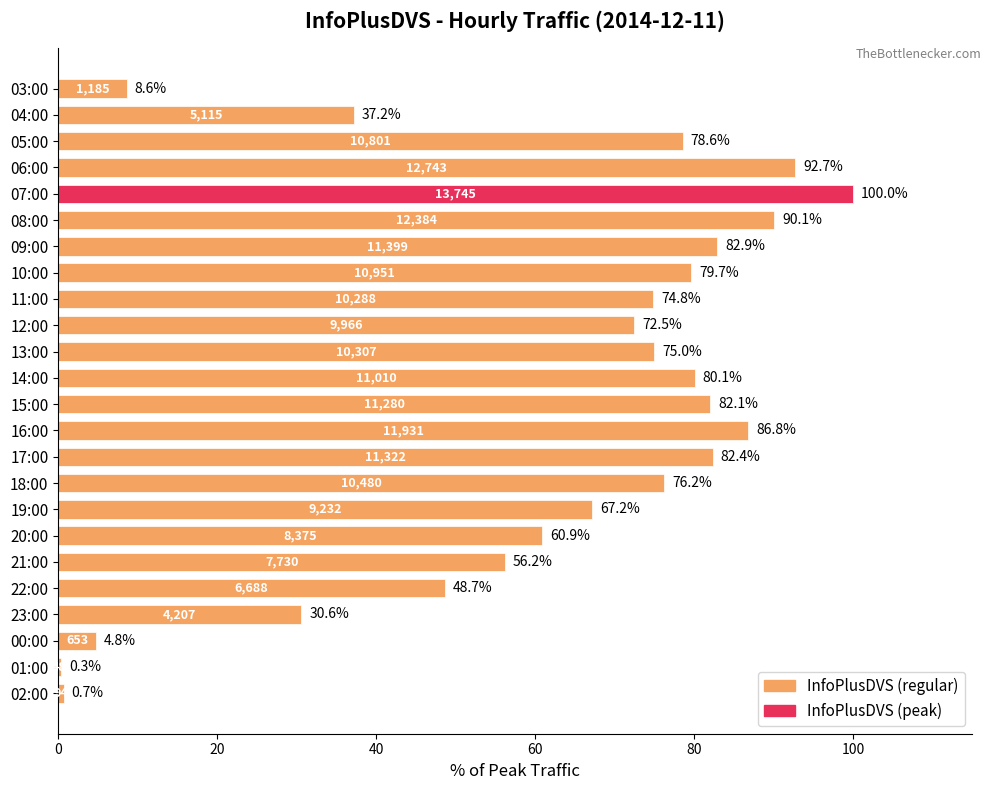

Between 11:00 and 02:00, which is larger?

11:00